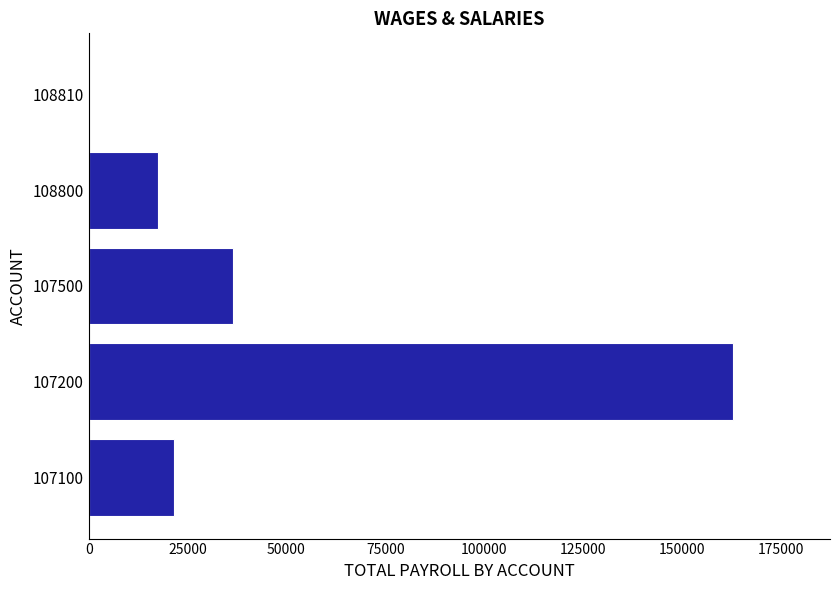

True or false: the data shows 116.2 at 108810.

True